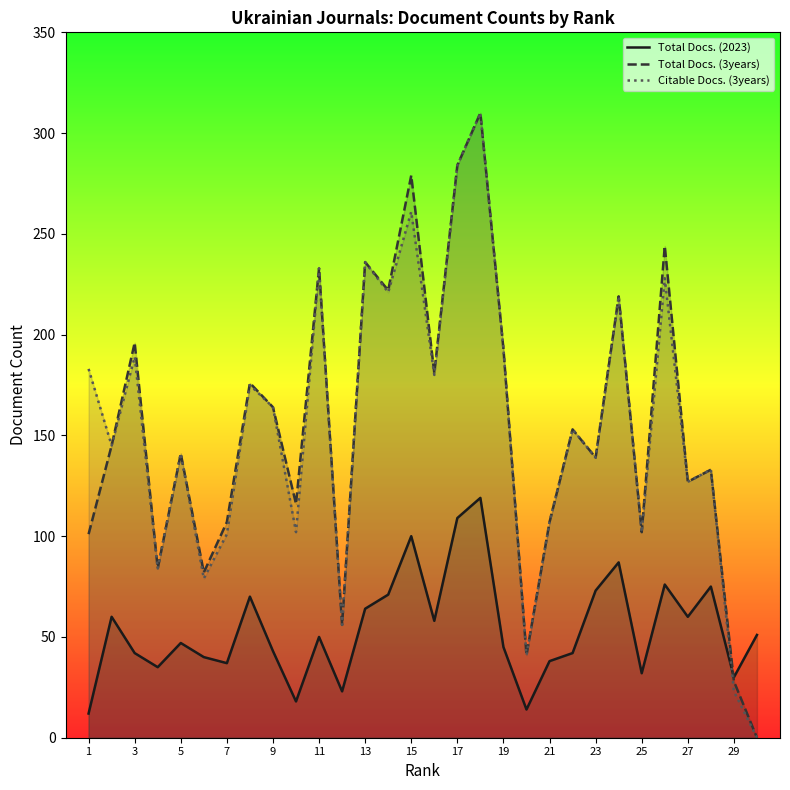

Does the chart have visible grid lines?

No